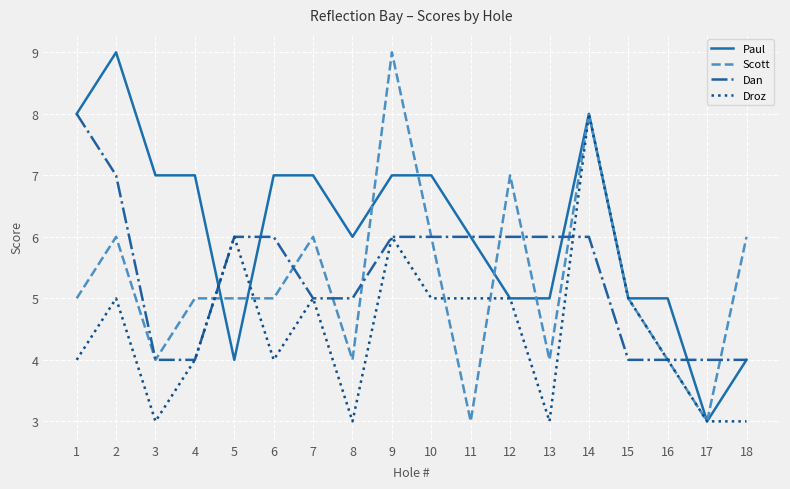

The value of Paul at 13 is 3. True or false?

False